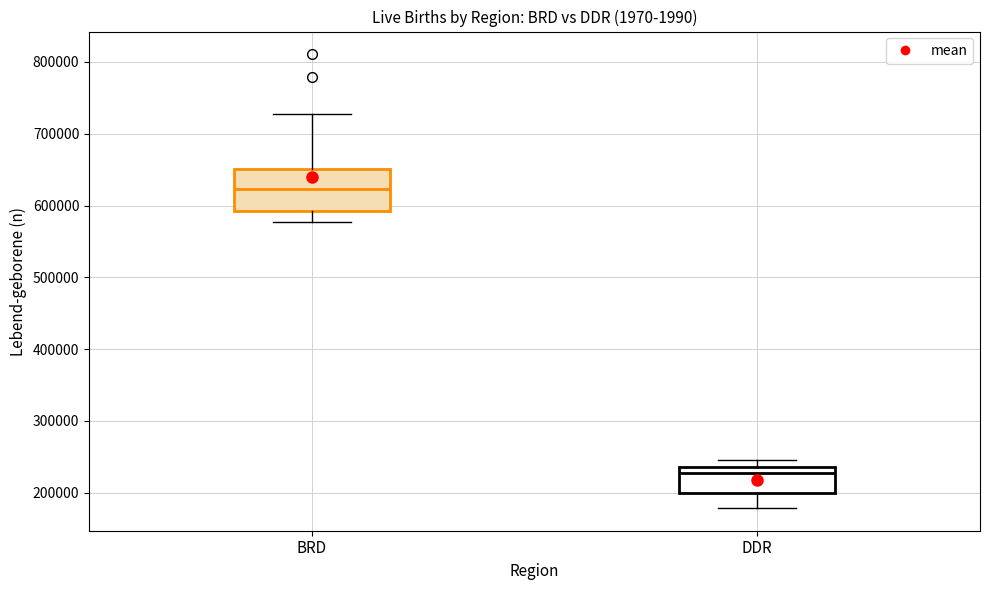

Reading left to right, read every box against the y-axis: the position of its median line, the range the box covers, and the ends of its whiskers. The values are not printed on the chart, so give them approximately, as read against the axis.

BRD: median 620000, box 590000 to 650000, whiskers 580000 to 730000
DDR: median 230000 (just below the box's upper edge), box 200000 to 230000, whiskers 180000 to 250000